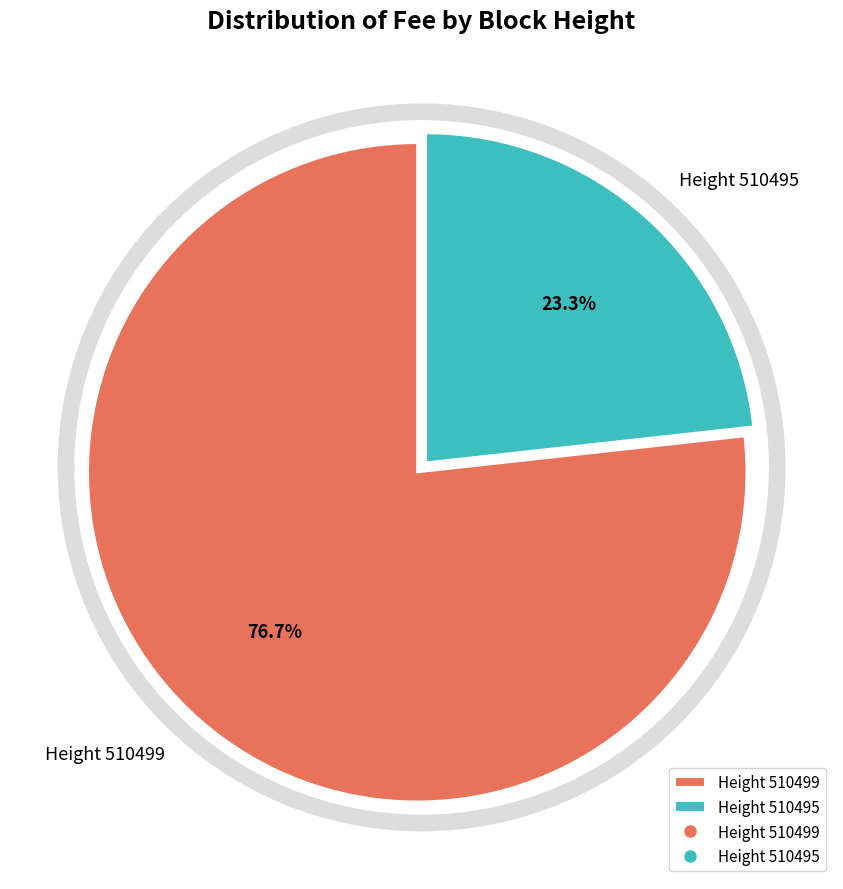

Is it true that Height 510499 is 77% of the pie?

True